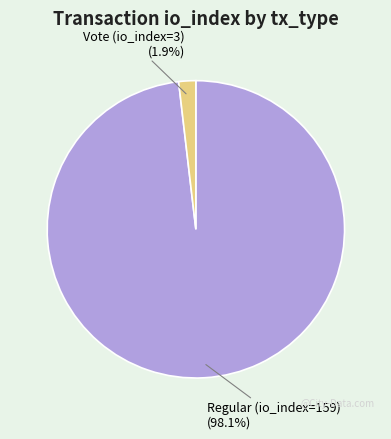

Between Regular (io_index=159) and Vote (io_index=3), which is larger?

Regular (io_index=159)